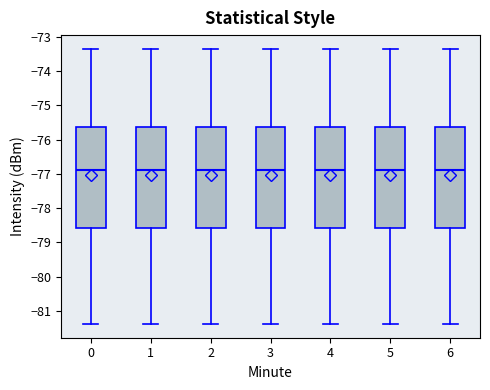

Reading left to right, read every box against the y-axis: the position of its median line, the range the box covers, and the ends of its whiskers. The values are not printed on the chart, so give them approximately, as read against the axis.

0: median -76.9, box -78.6 to -75.6, whiskers -81.4 to -73.3
1: median -76.9, box -78.6 to -75.6, whiskers -81.4 to -73.3
2: median -76.9, box -78.6 to -75.6, whiskers -81.4 to -73.3
3: median -76.9, box -78.6 to -75.6, whiskers -81.4 to -73.3
4: median -76.9, box -78.6 to -75.6, whiskers -81.4 to -73.3
5: median -76.9, box -78.6 to -75.6, whiskers -81.4 to -73.3
6: median -76.9, box -78.6 to -75.6, whiskers -81.4 to -73.3